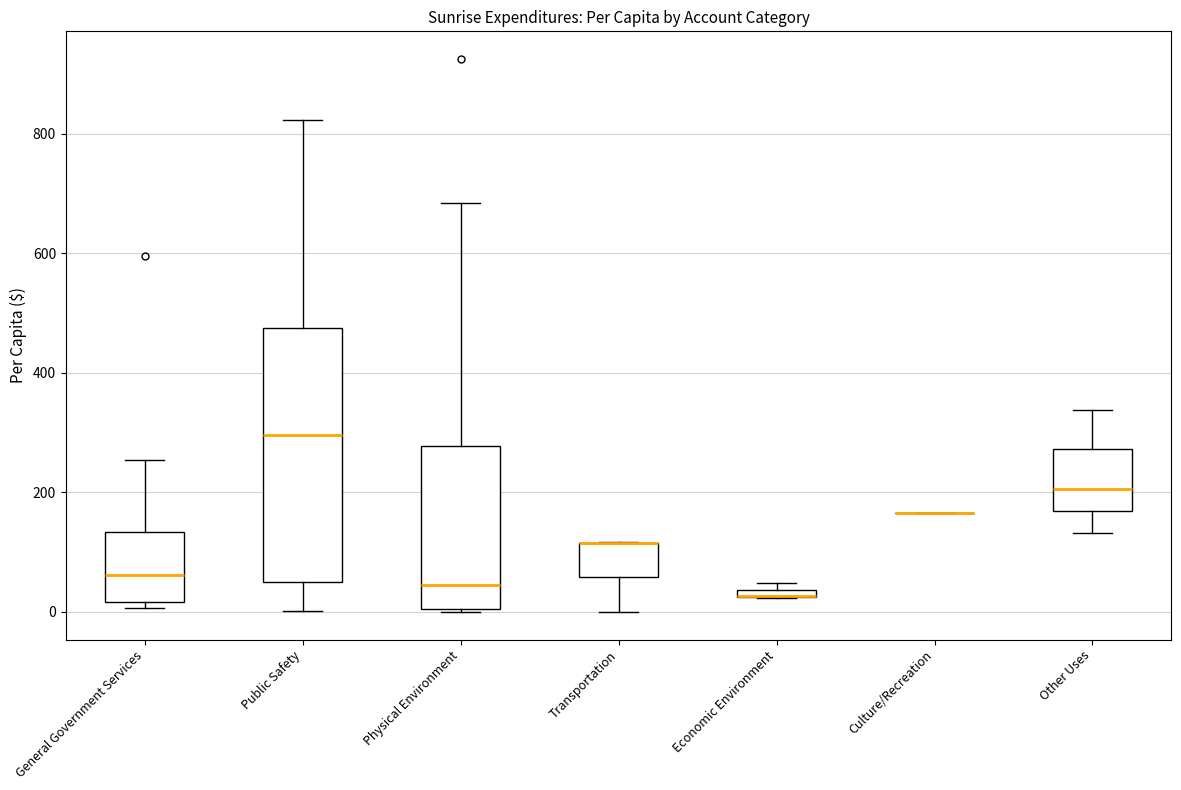

Comparing the boxes themselves (not the whiskers), which one is the tallest?

Public Safety